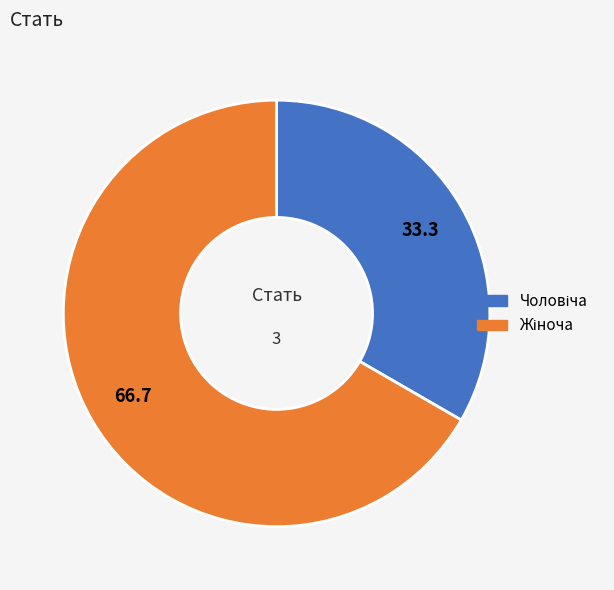

Is there a majority slice in this chart?

Yes